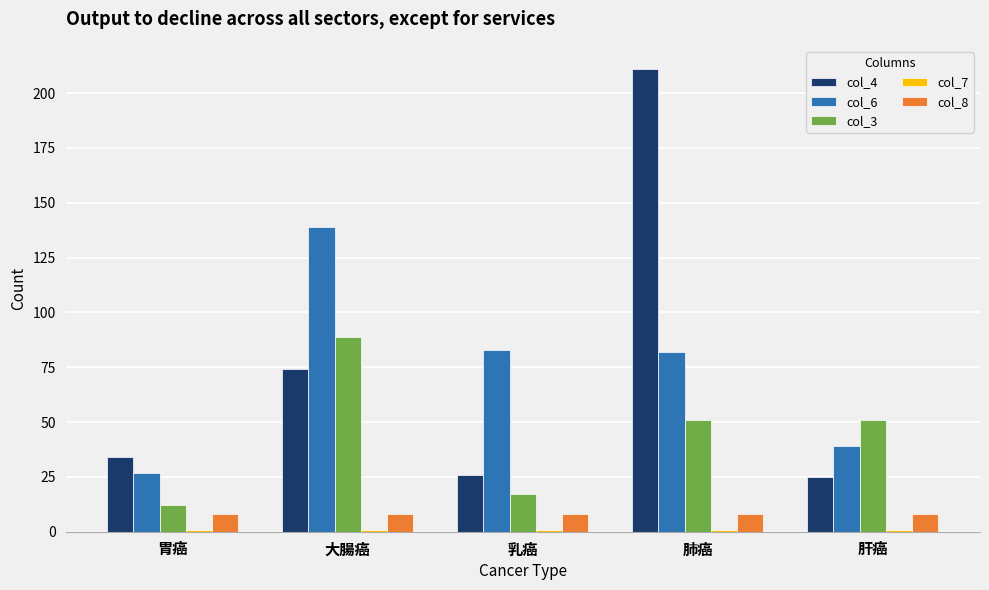

At which category is the sum across all series the highest?

肺癌